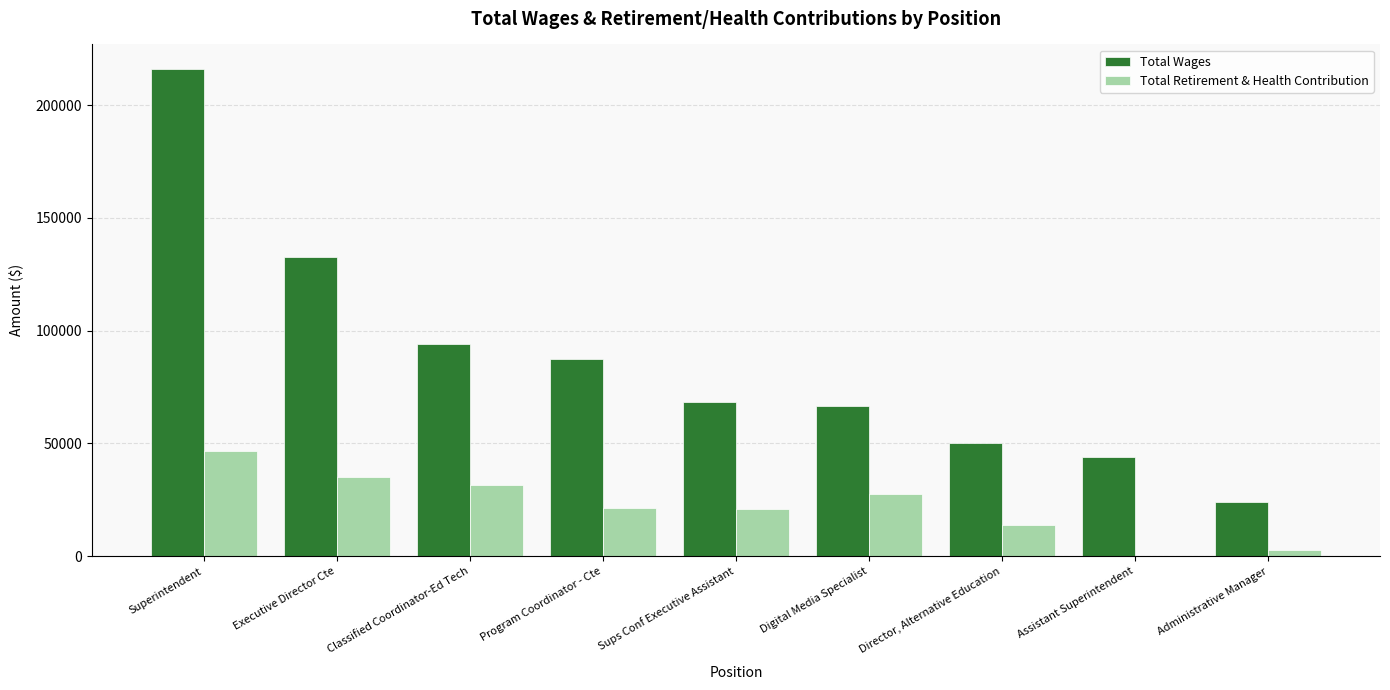

Which series changed the most between Executive Director Cte and Classified Coordinator-Ed Tech?

Total Wages